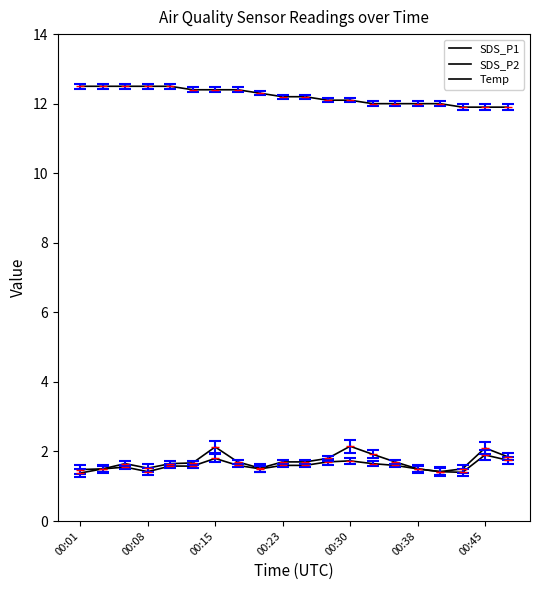

How many categories are shown in the chart?

20